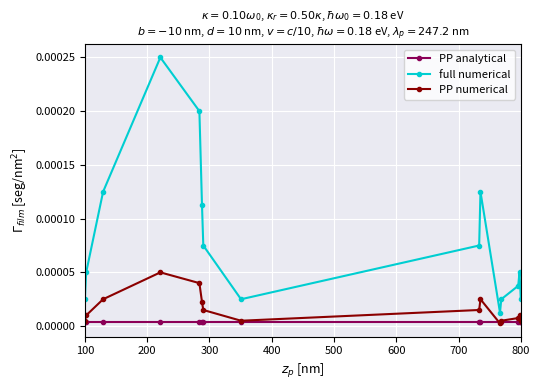

How many lines are shown in the chart?

3